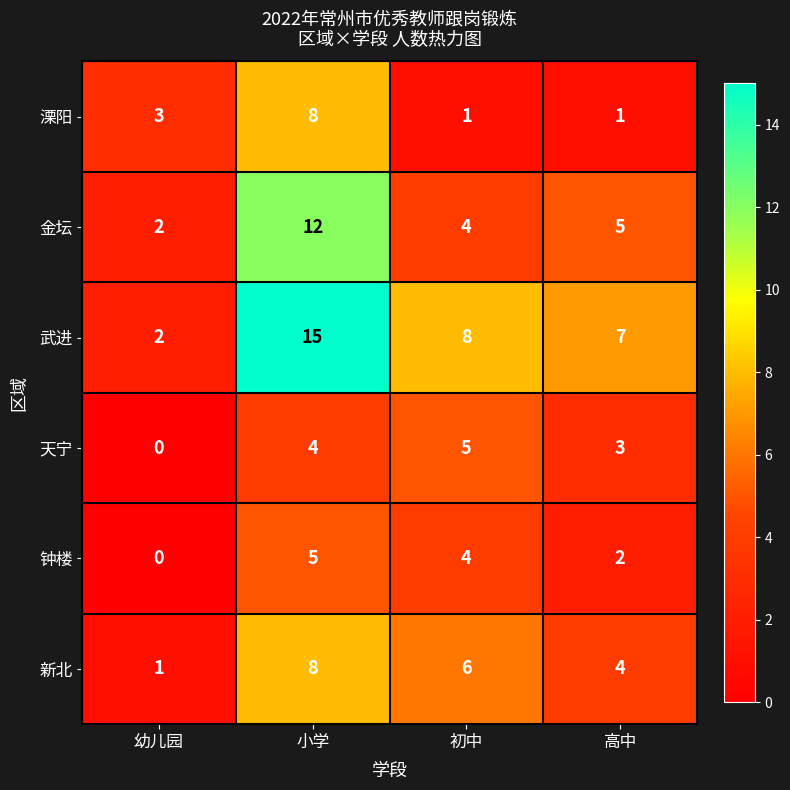

Which series has the widest spread of values?

武进